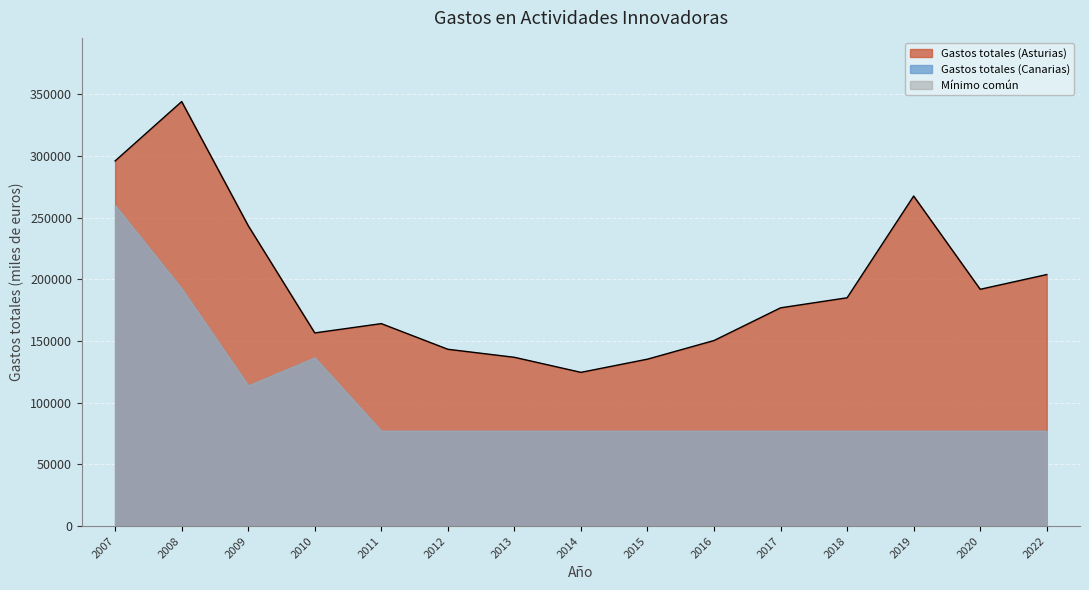

What is the change in value from 2013 to 2014?

-12198